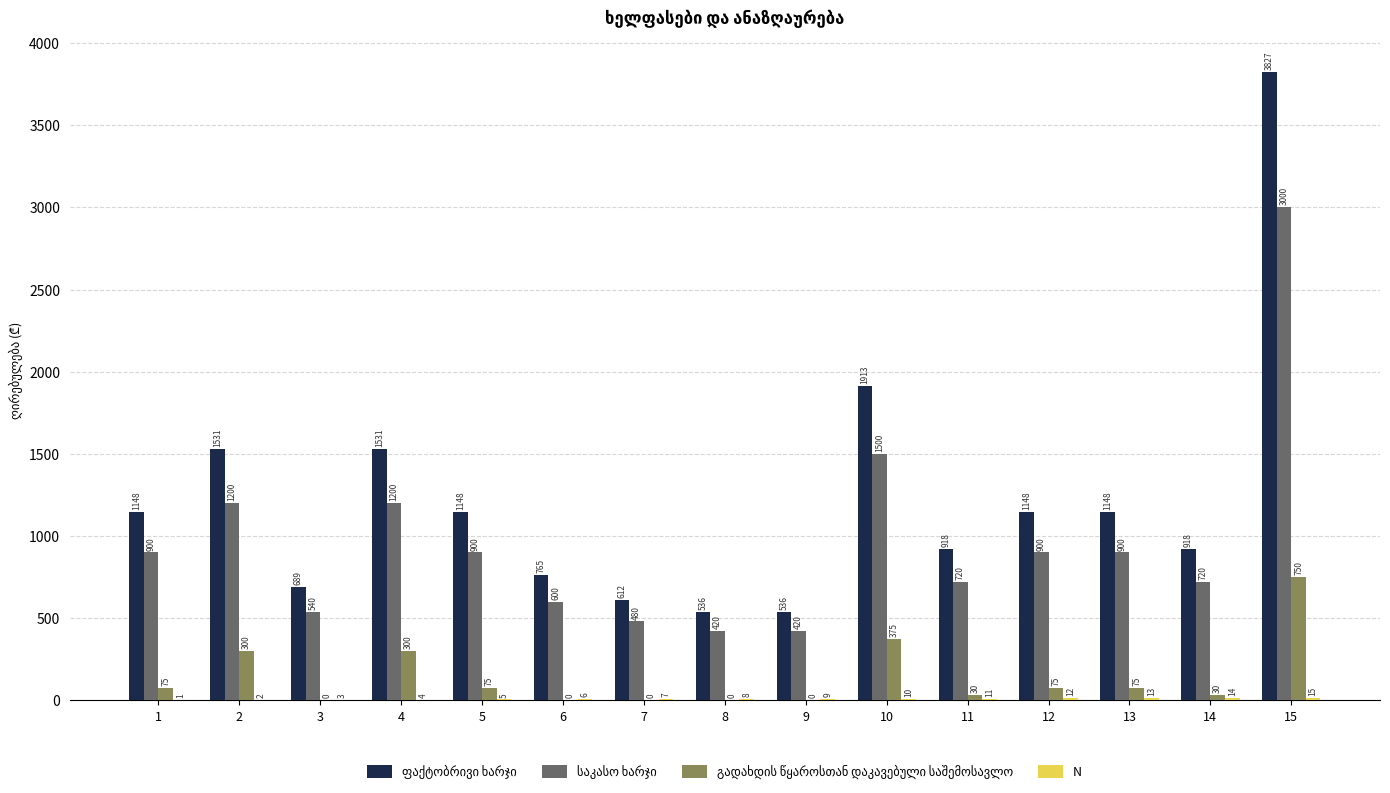

At which category is the sum across all series the highest?

15